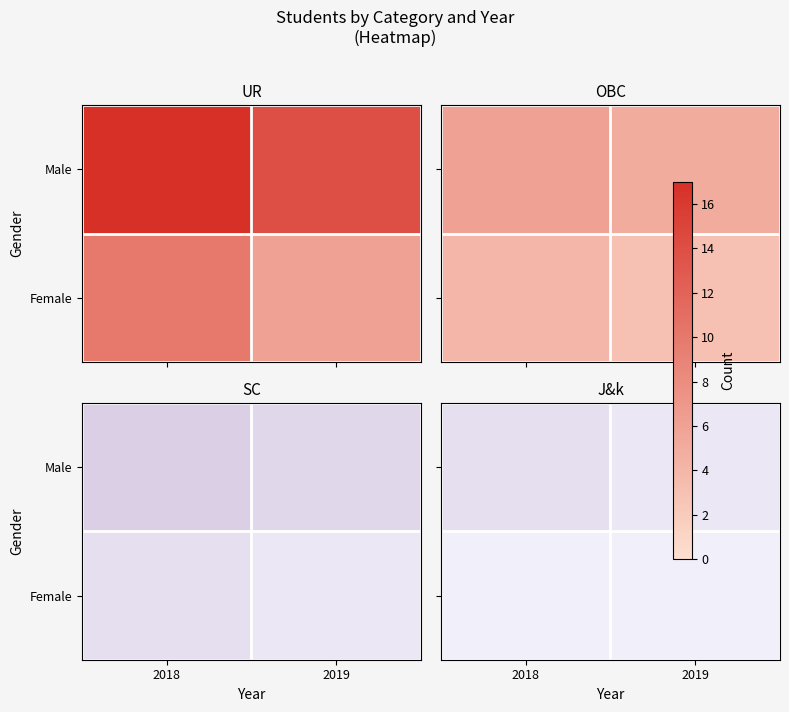

Rank the series by their average value, from highest to lowest.

Male, Female